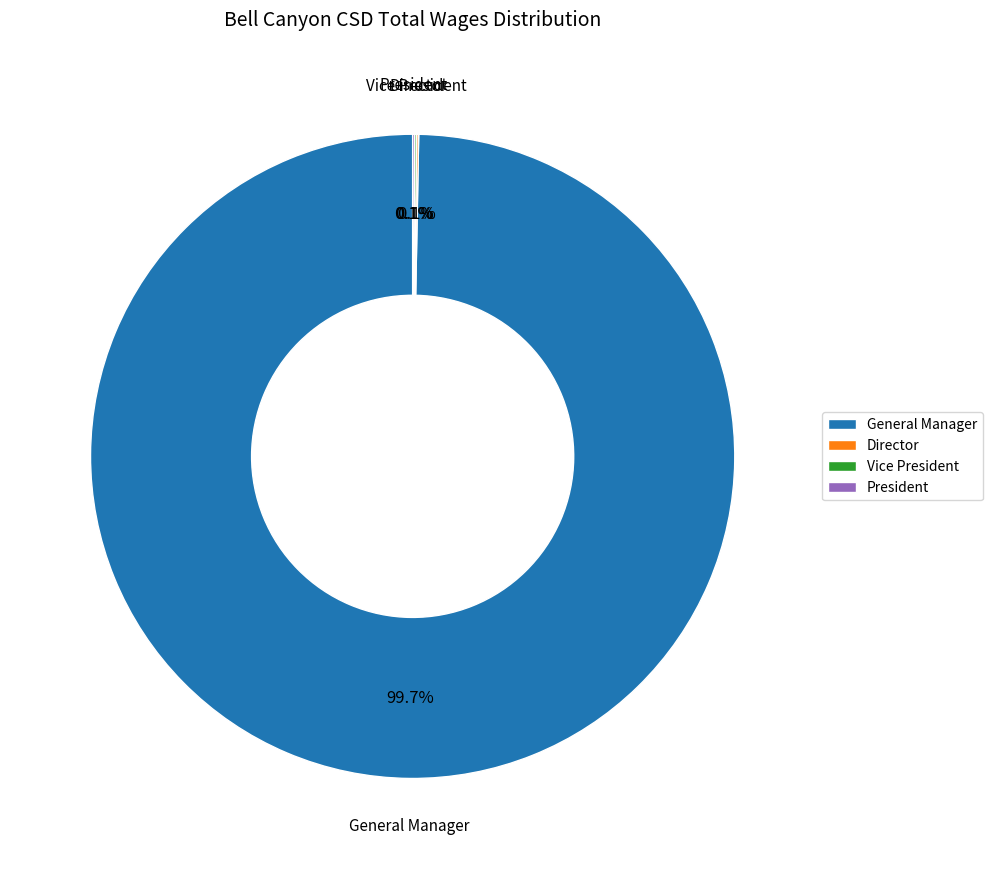

Is there a majority slice in this chart?

Yes